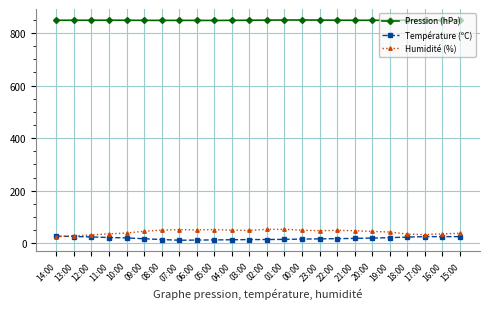

True or false: Humidité (%) and Pression (hPa) intersect in this chart.

False